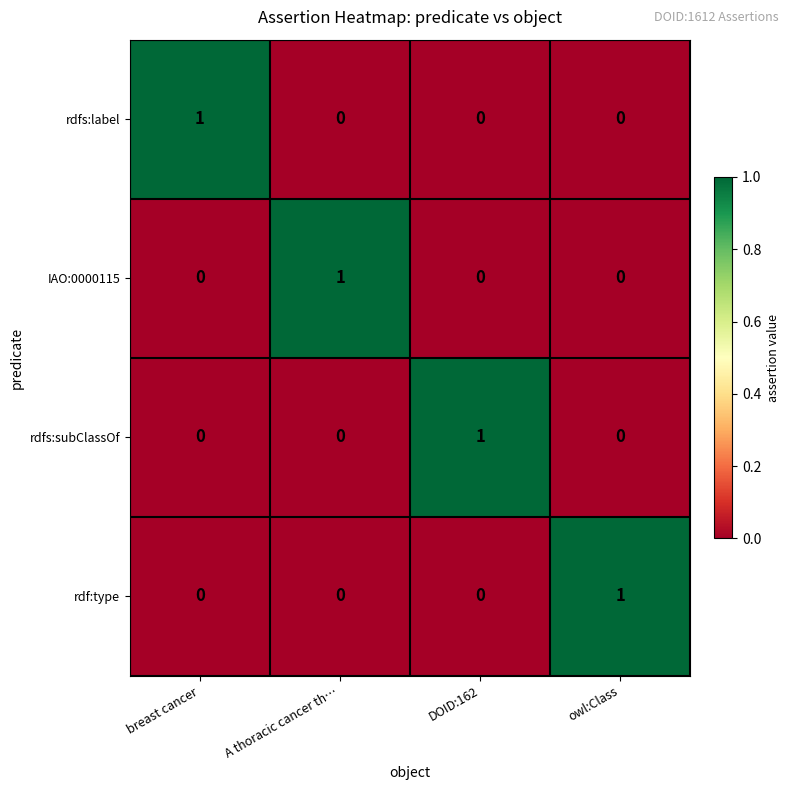

At how many categories does at least one series exceed 0?

4